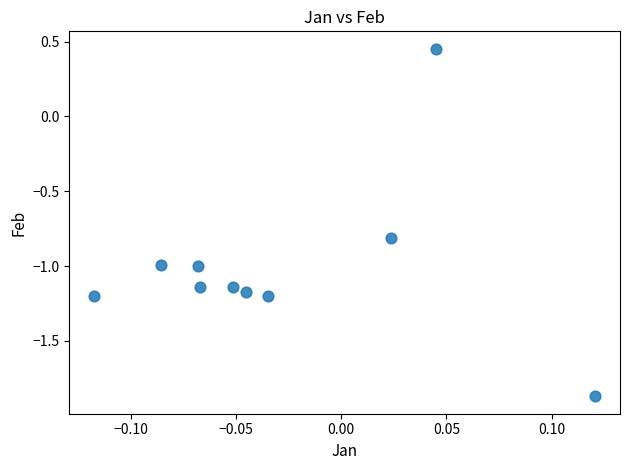

What is the average Y value?

-1.0